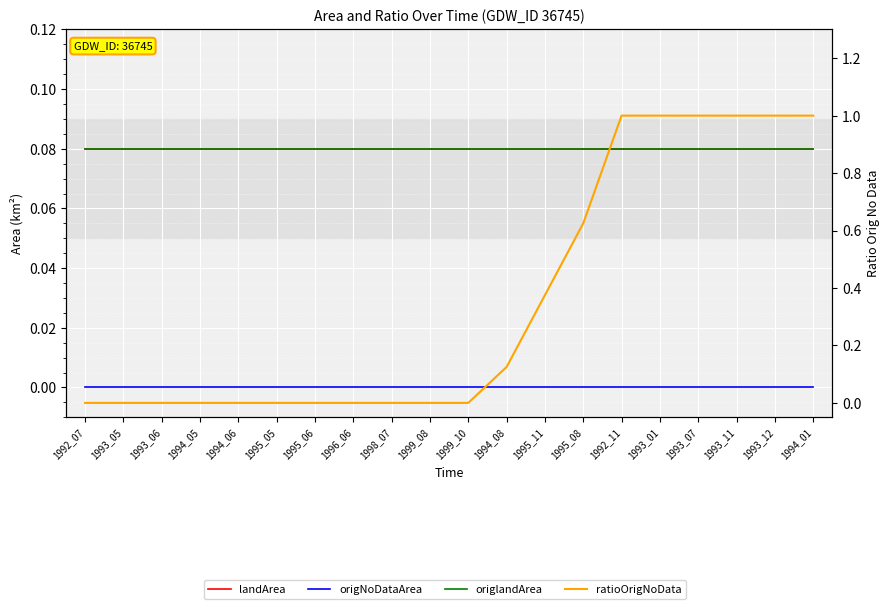

Is the value of ratioOrigNoData at 1998_07 greater than the value of origNoDataArea at 1994_06?

No